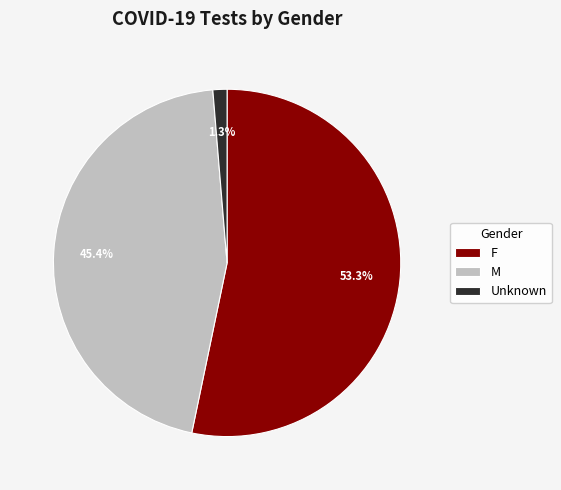

To the nearest percent, what portion does F represent?

53%